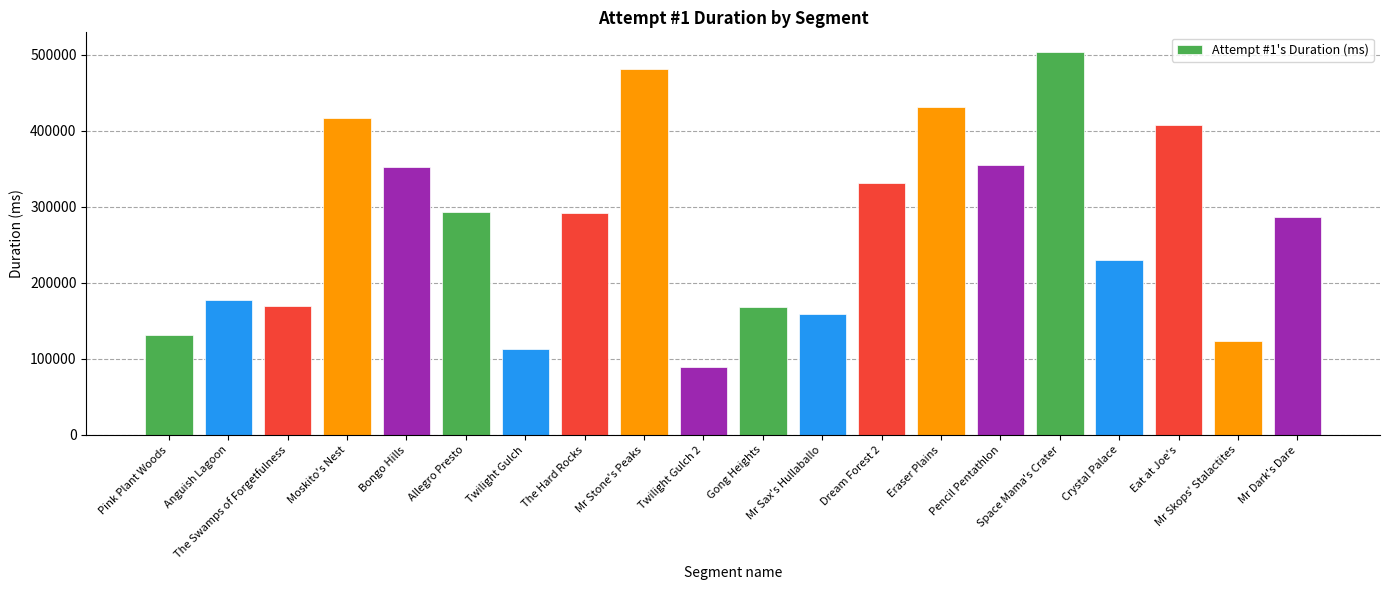

What is the approximate value at Mr Sax's Hullaballo, to the nearest 10?

159180